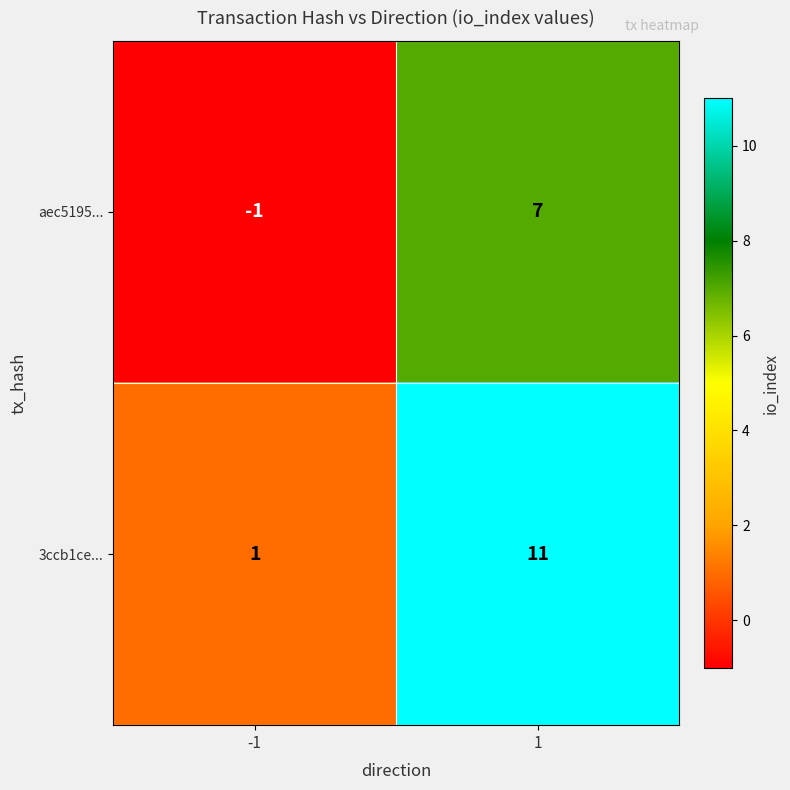

How many distinct data groups are displayed?

2